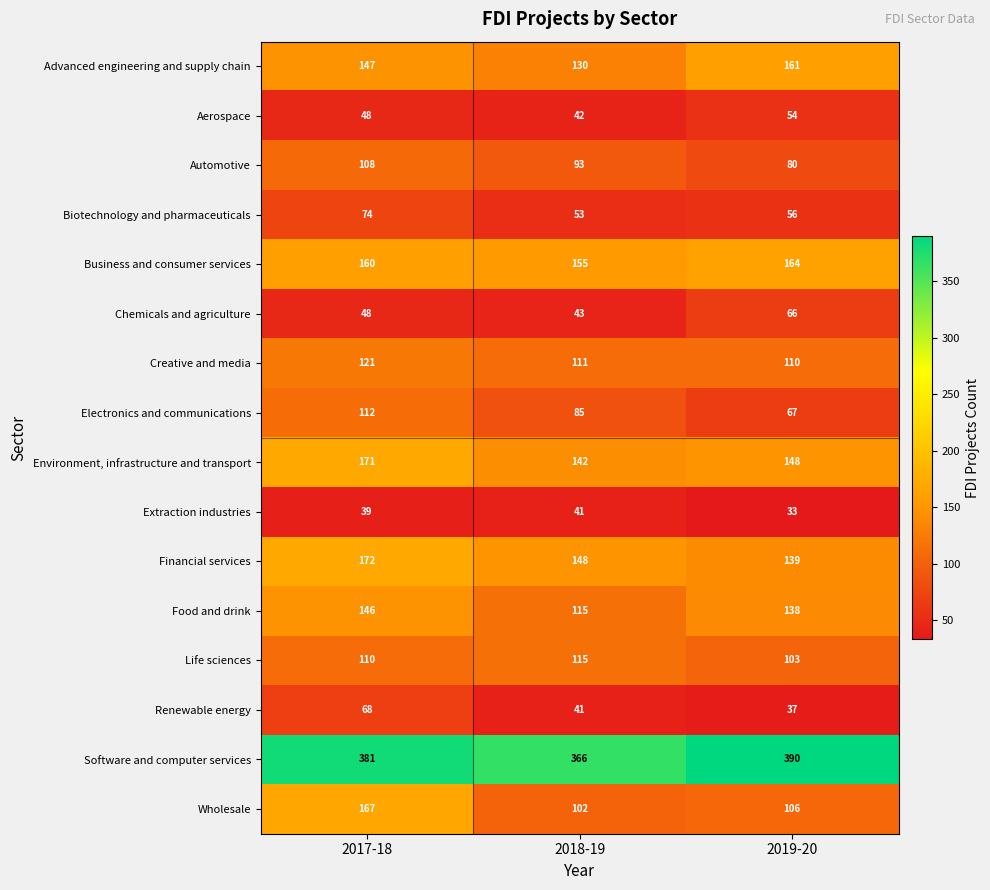

What is the spread (max minus min) of values at 2019-20?

357